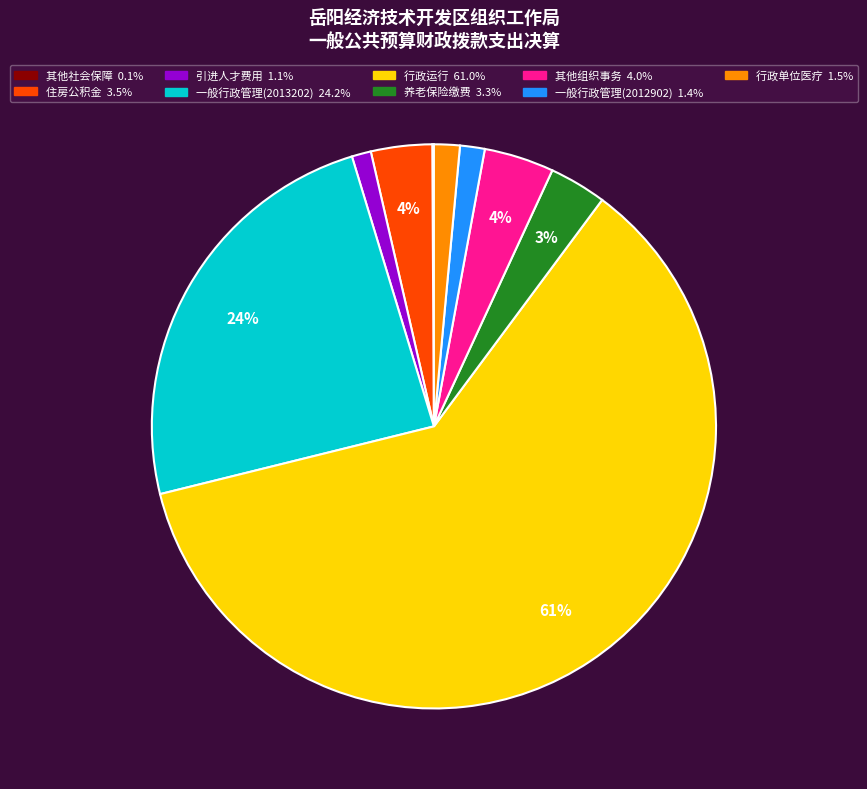

Does any single category account for the majority?

Yes